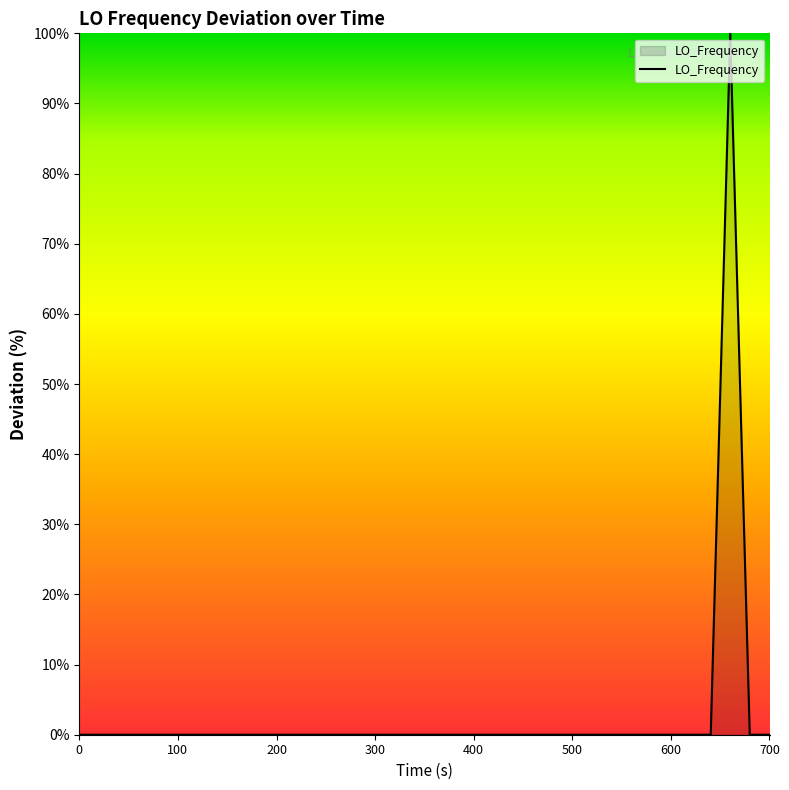

What is the difference between the maximum and minimum values?

100.0